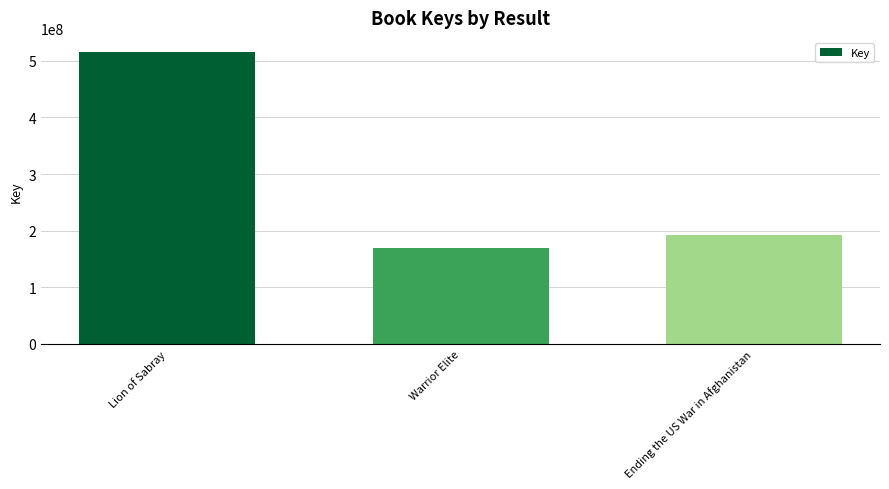

Are the bars horizontal?

No